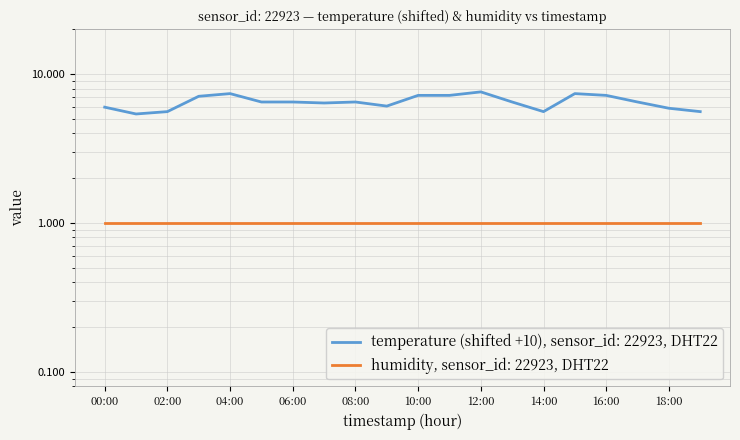

How many points are lower than both their immediate neighbors (excluding endpoints)?

4